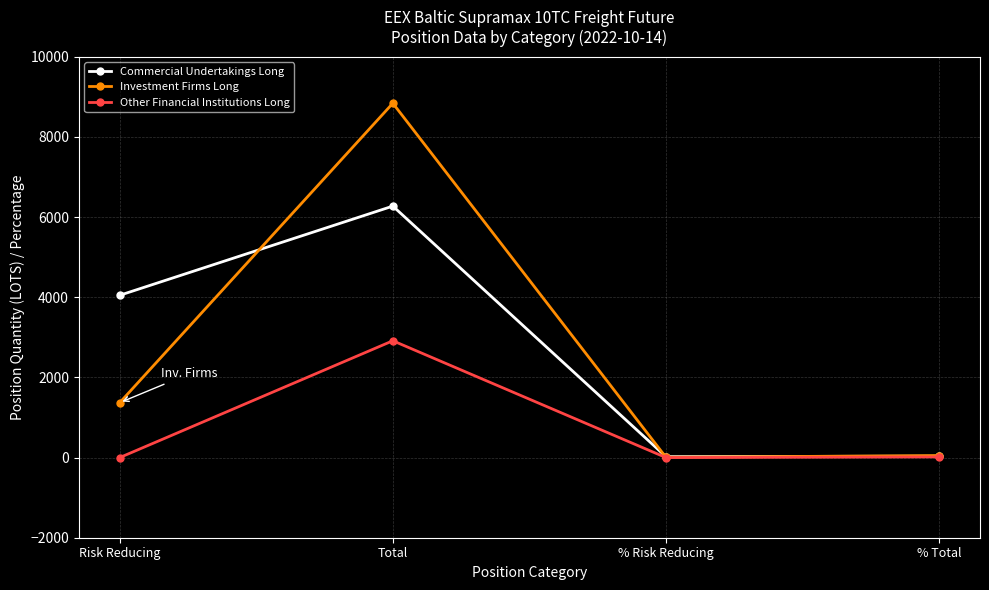

Which series has the widest spread of values?

Investment Firms Long